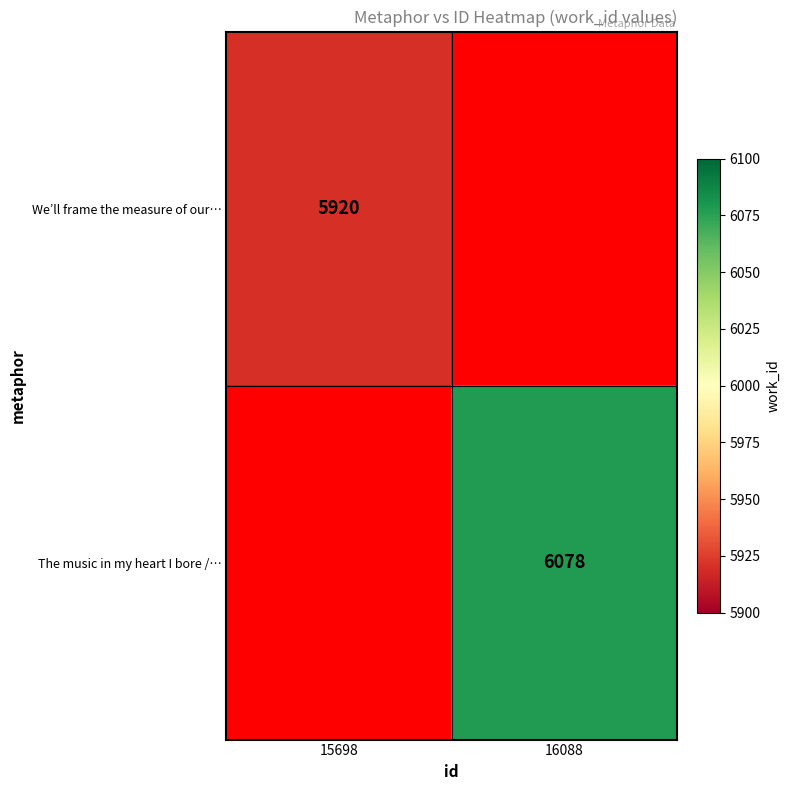

Is the value of The music in my heart I bore /… at 16088 greater than the value of We’ll frame the measure of our… at 15698?

Yes